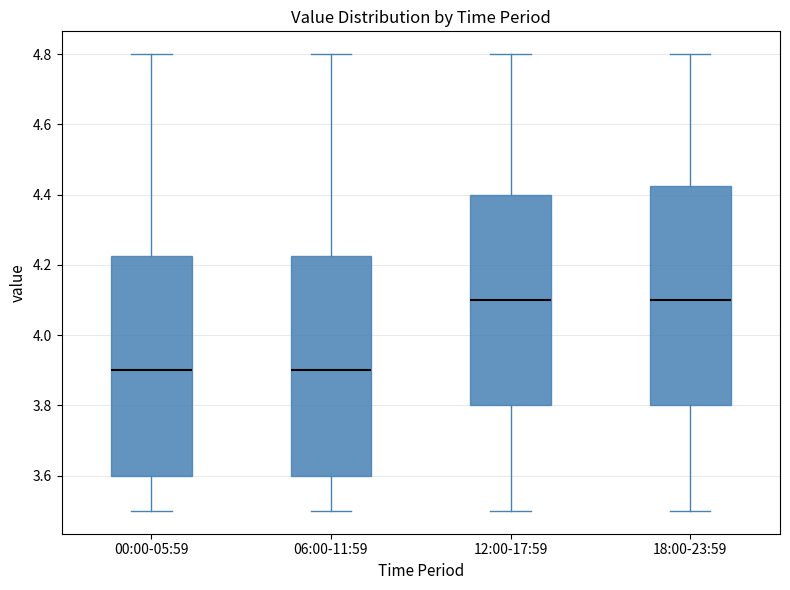

Reading left to right, read every box against the y-axis: the position of its median line, the range the box covers, and the ends of its whiskers. The values are not printed on the chart, so give them approximately, as read against the axis.

00:00-05:59: median 3.90, box 3.60 to 4.22, whiskers 3.50 to 4.80
06:00-11:59: median 3.90, box 3.60 to 4.22, whiskers 3.50 to 4.80
12:00-17:59: median 4.10, box 3.80 to 4.40, whiskers 3.50 to 4.80
18:00-23:59: median 4.10, box 3.80 to 4.42, whiskers 3.50 to 4.80